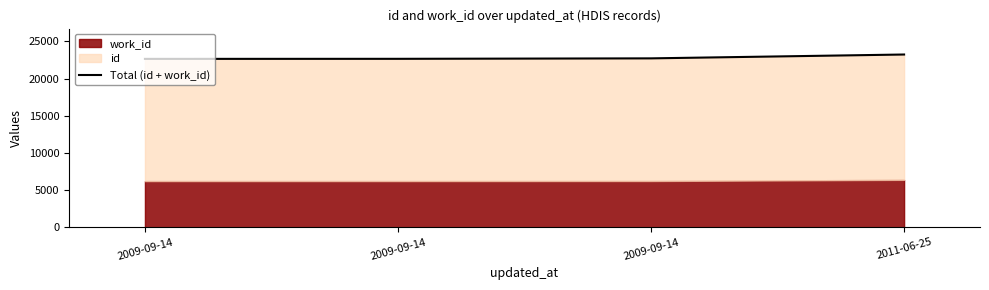

Reading left to right, what are all the values shown in this chart?

2009-09-14=22639	2009-09-14=22647	2009-09-14=22709	2011-06-25=23227